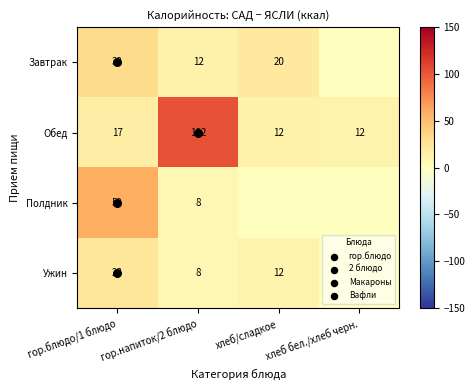

Where is Полдник nearest to the value 29?

гор.напиток/2 блюдо